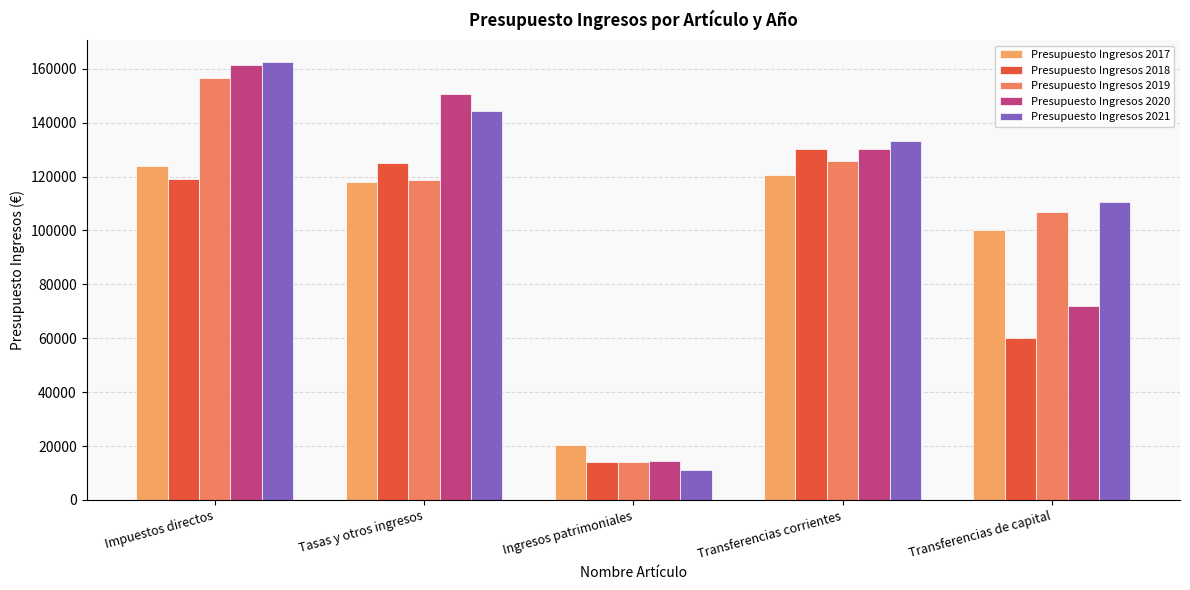

What is the sum of all Presupuesto Ingresos 2019 values?

521974